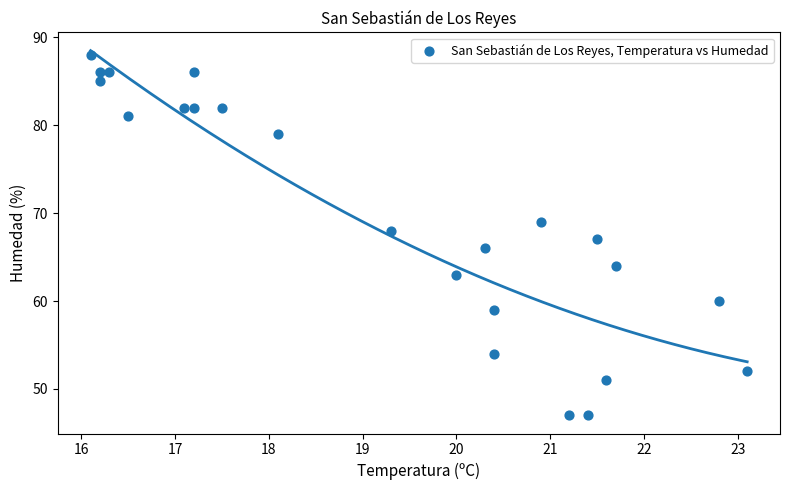

What is the range of Y values (max minus min)?

41